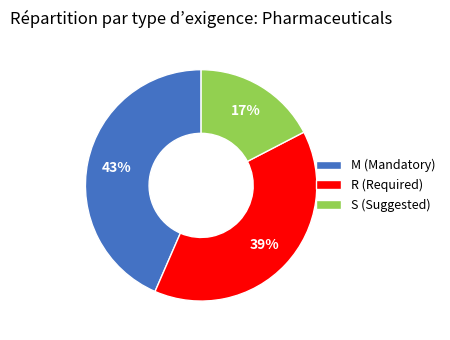

Which has a higher value, R (Required) or M (Mandatory)?

M (Mandatory)